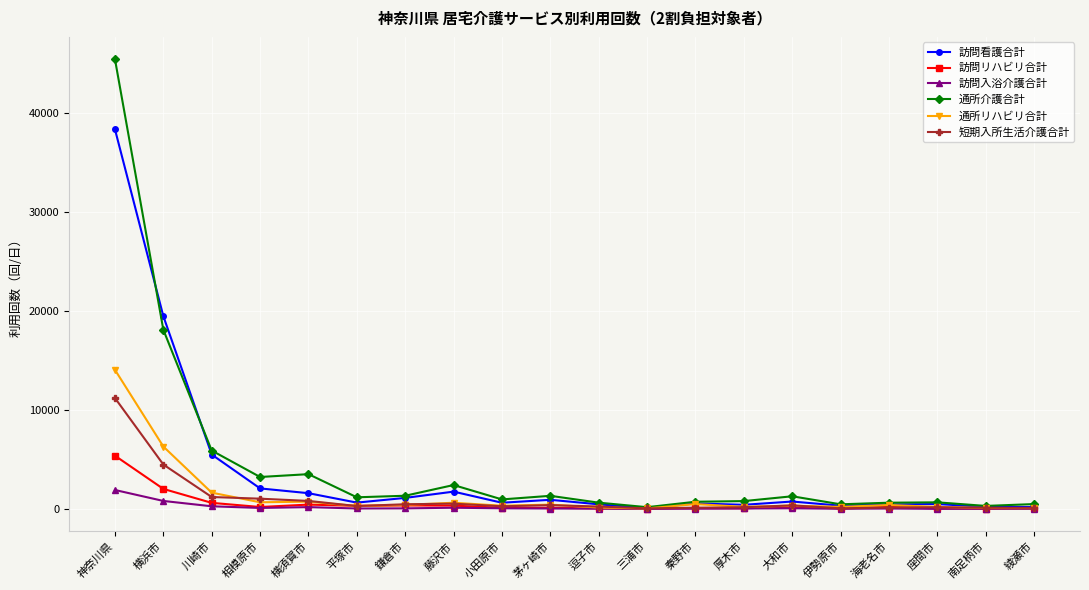

What is the spread (max minus min) of values at 三浦市?

166